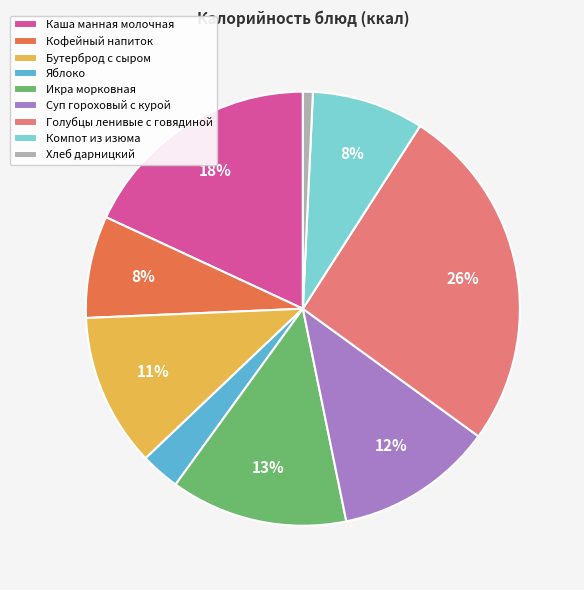

How many segments does this pie chart have?

9